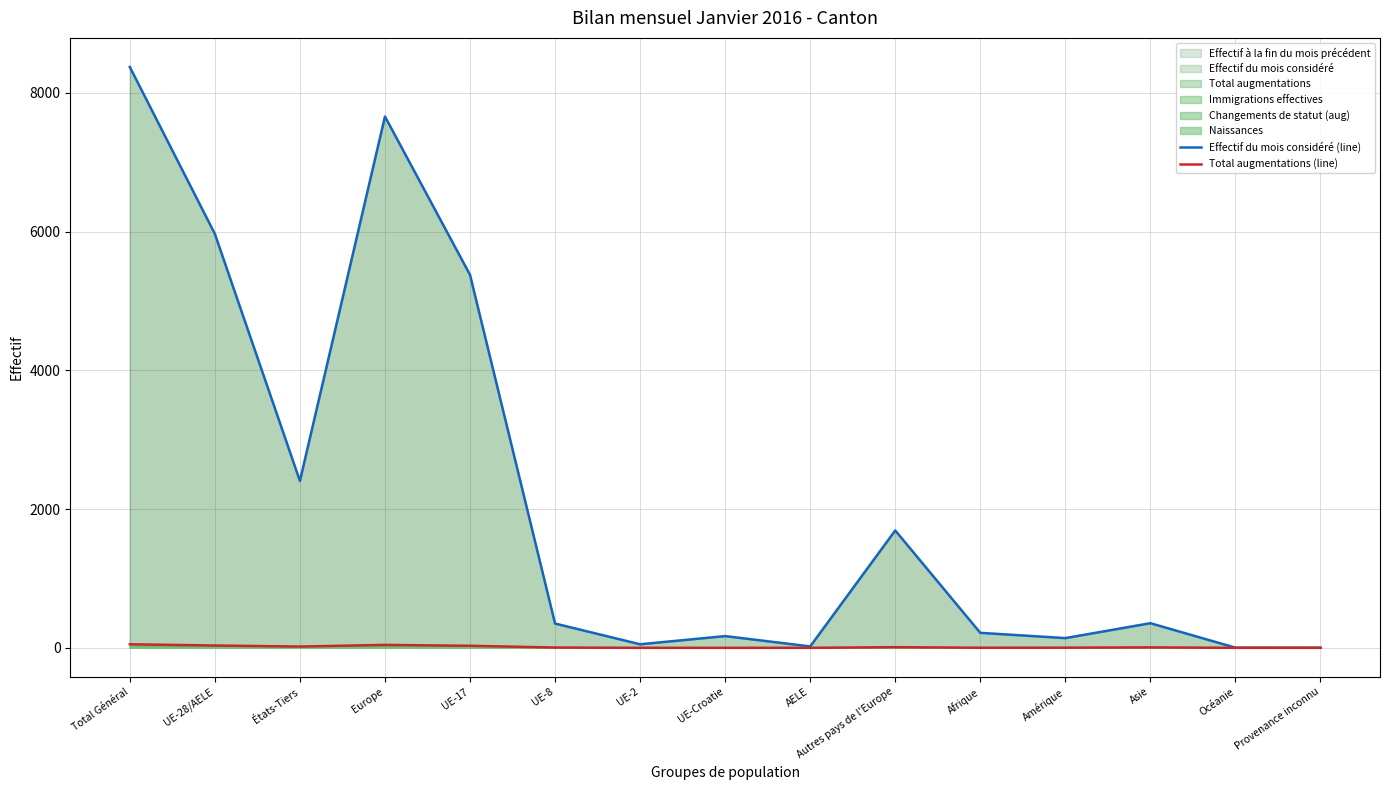

The Effectif du mois considéré (line) series shows 7660 at Europe. True or false?

True